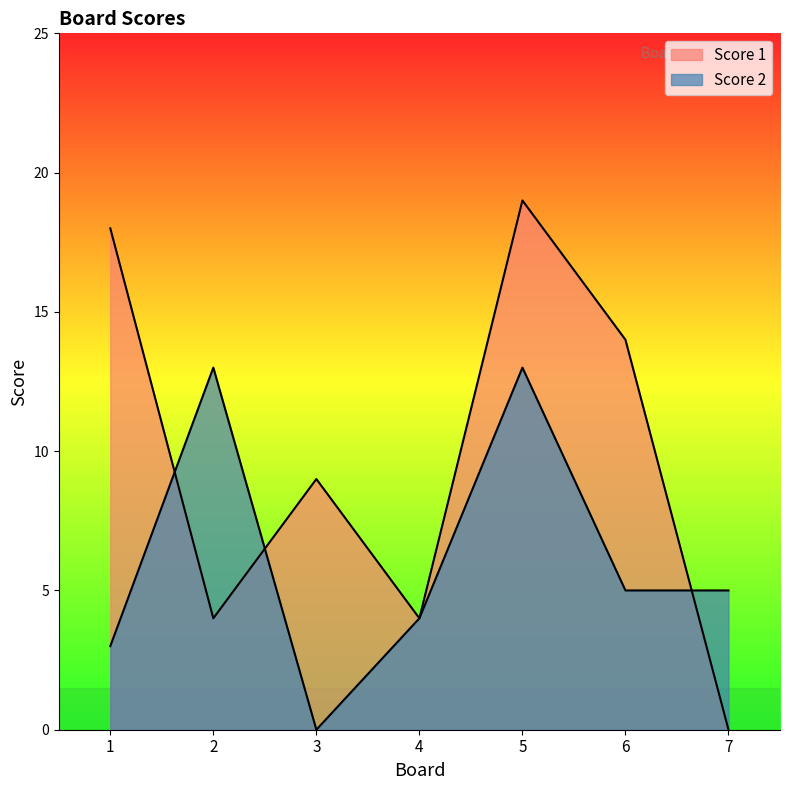

Between 5 and 1, which is larger?

5